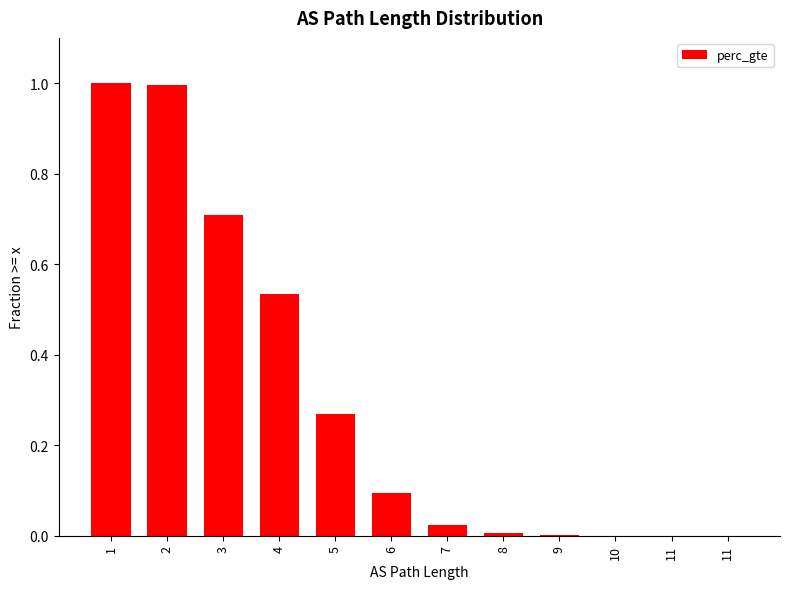

Are the bars horizontal?

No